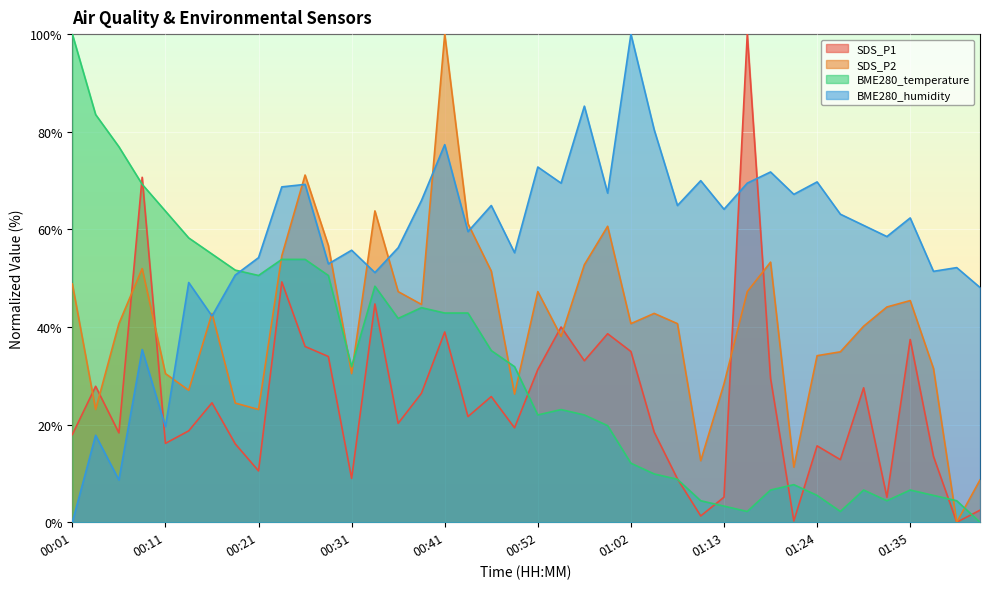

What is the total value across all series at 01:08?

123.2